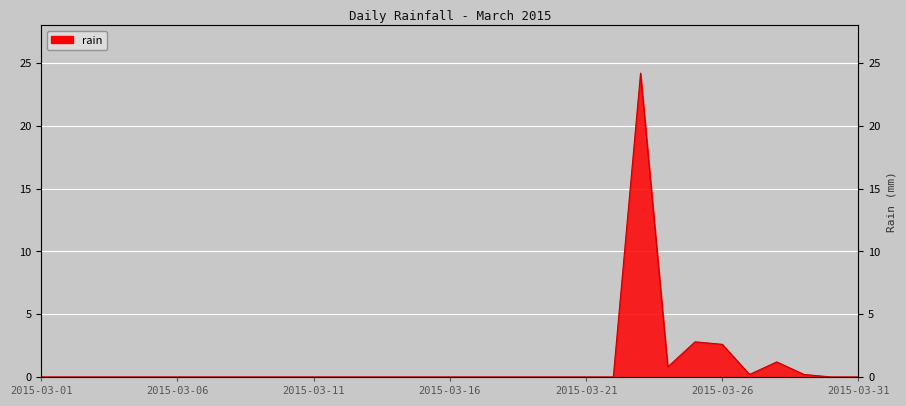

At which category does the chart reach its minimum across all series?

2015-03-01